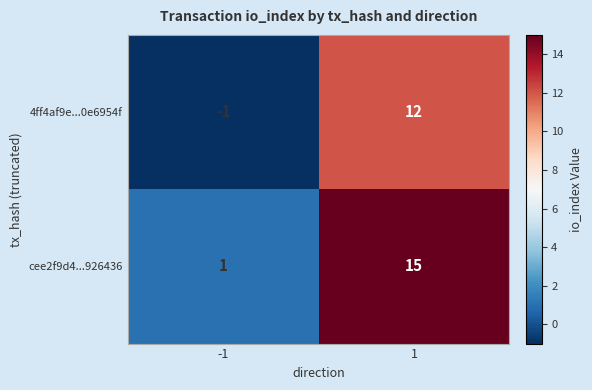

Is it true that cee2f9d4...926436 equals 15 at 1?

True